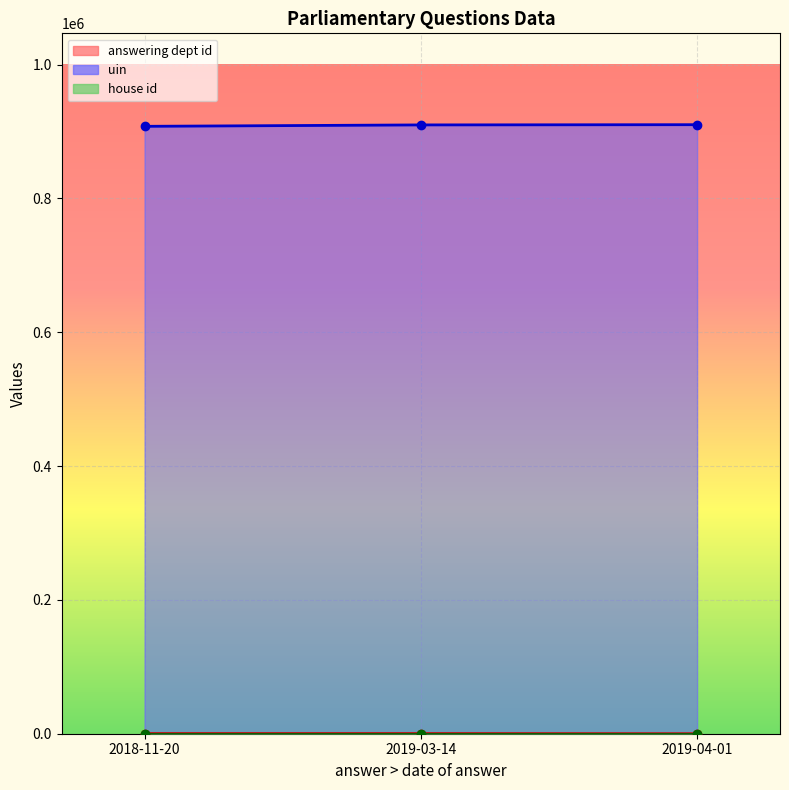

What is the sum of all answering dept id (line) values?

404